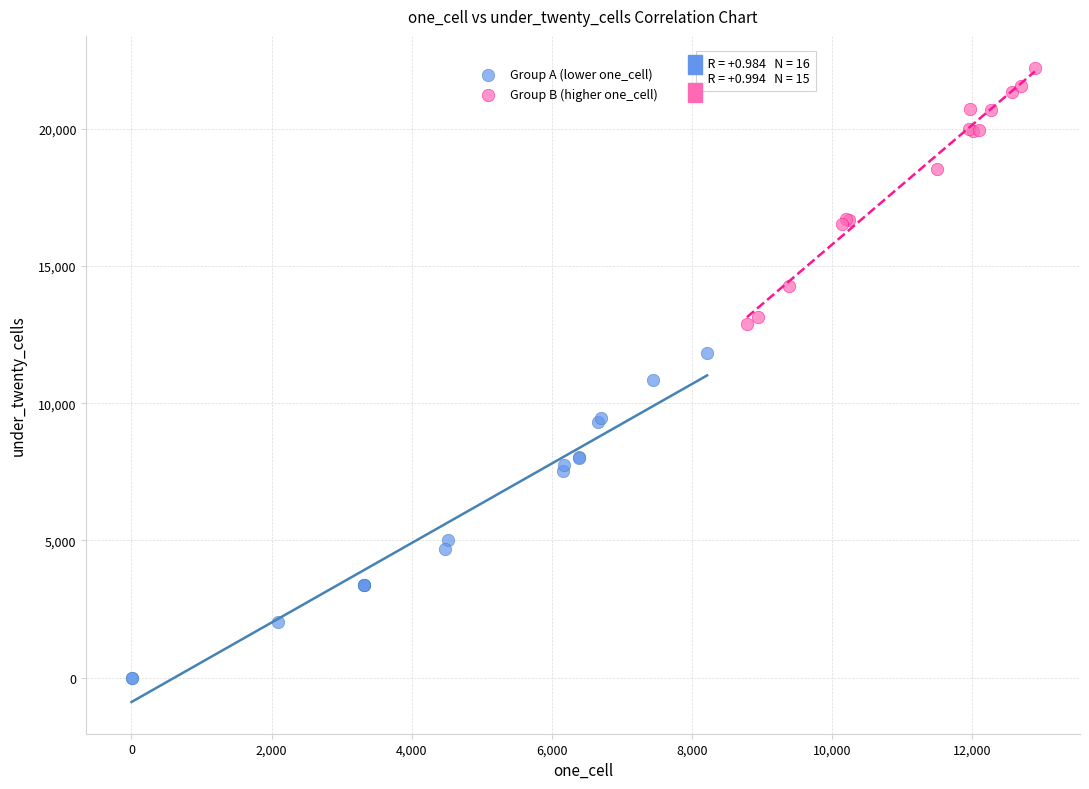

Which series reaches the minimum Y coordinate?

Group A (lower one_cell)